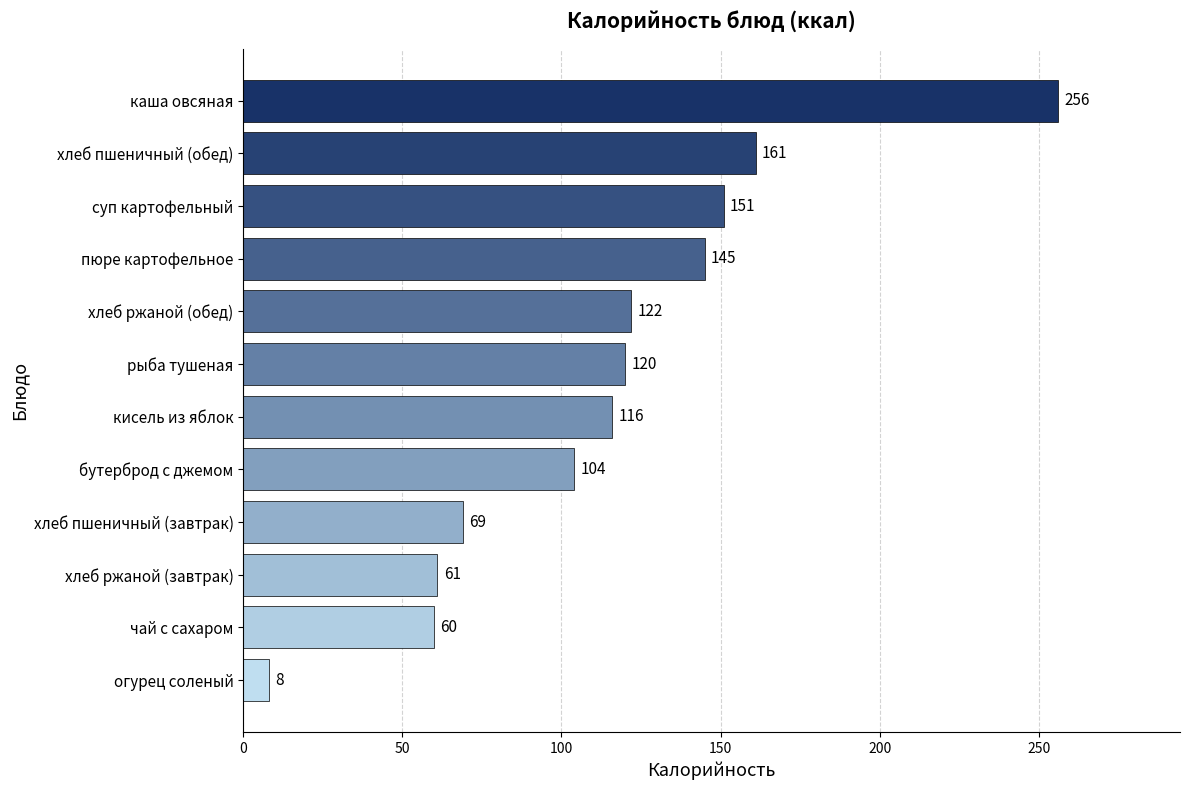

The value at суп картофельный is 32. True or false?

False